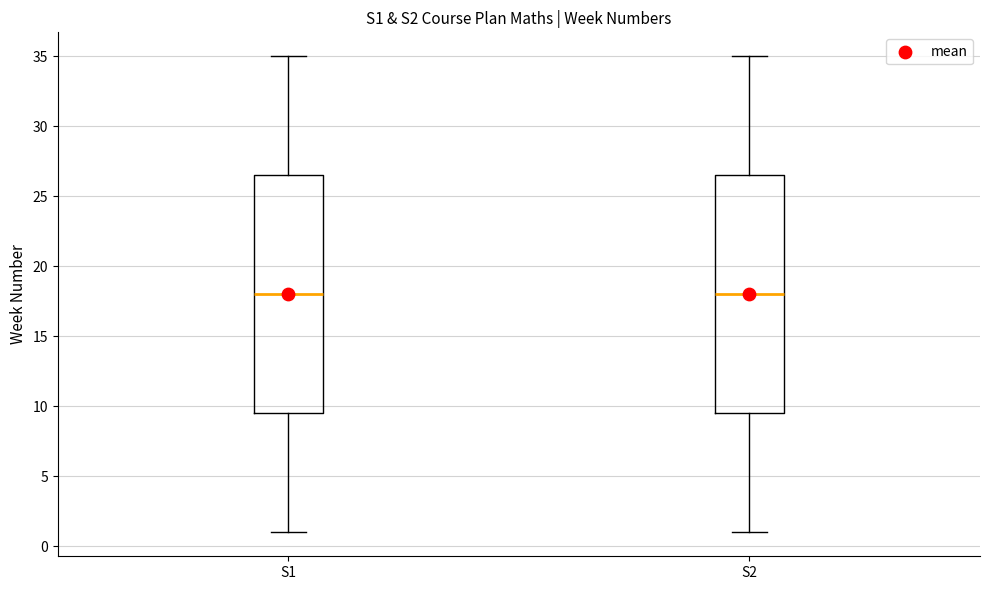

Reading left to right, transcribe this box plot: for each box, give where its median line is, the range the box spans, and where its two whiskers end, as read against the y-axis. The values are not printed on the chart, so give them approximately, as read against the axis.

S1: median 18.0, box 9.5 to 26.5, whiskers 1.0 to 35.0
S2: median 18.0, box 9.5 to 26.5, whiskers 1.0 to 35.0